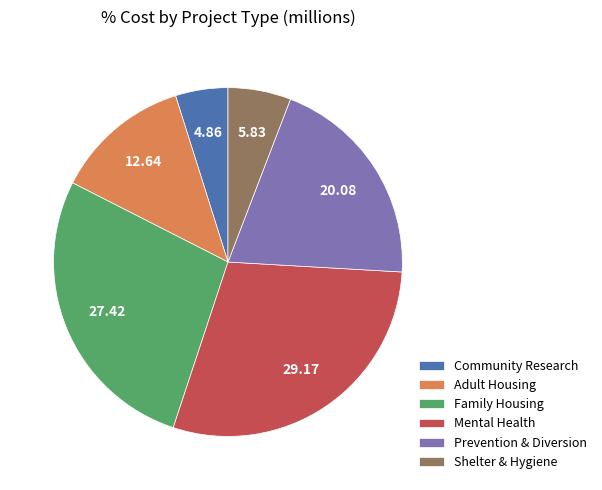

Does Adult Housing account for over 50% of the chart?

No